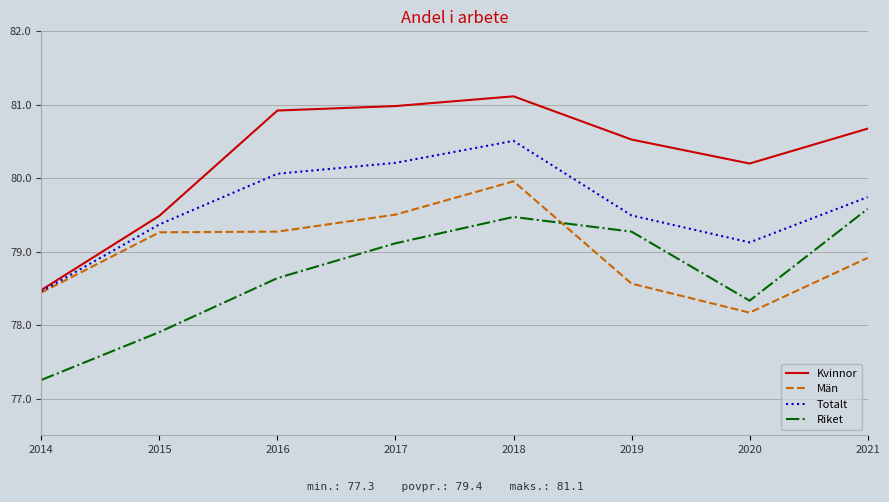

True or false: Riket has a value of 45.7 at 2017.

False